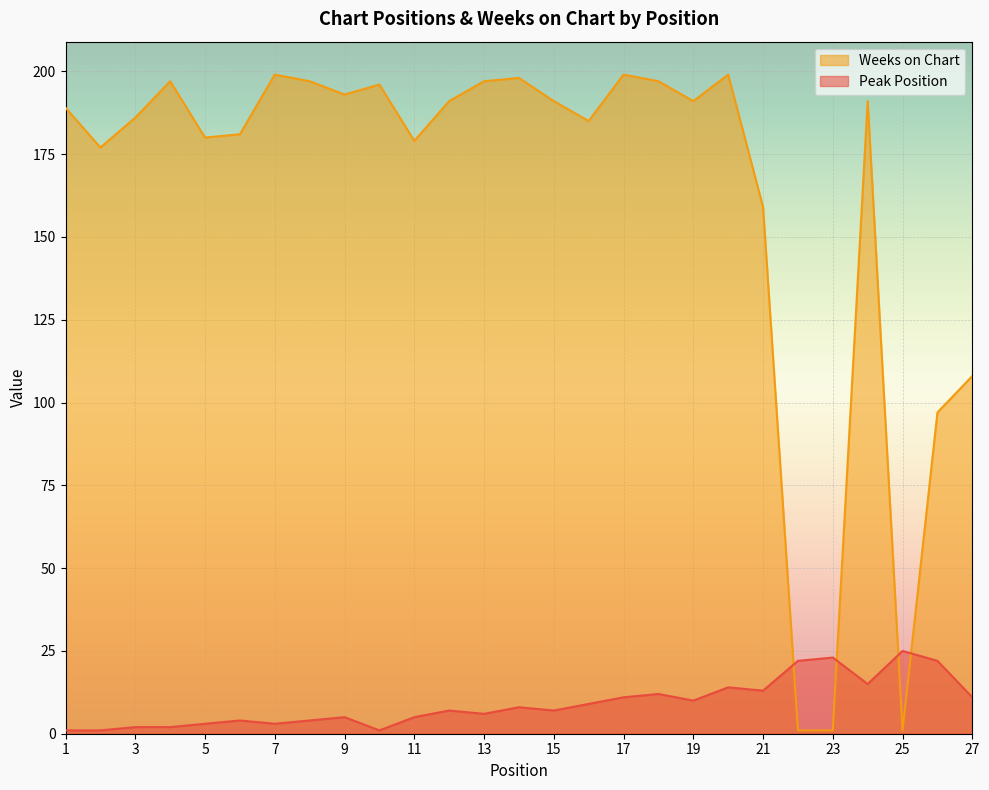

Rank the series by their maximum value, from highest to lowest.

Weeks on Chart, Peak Position